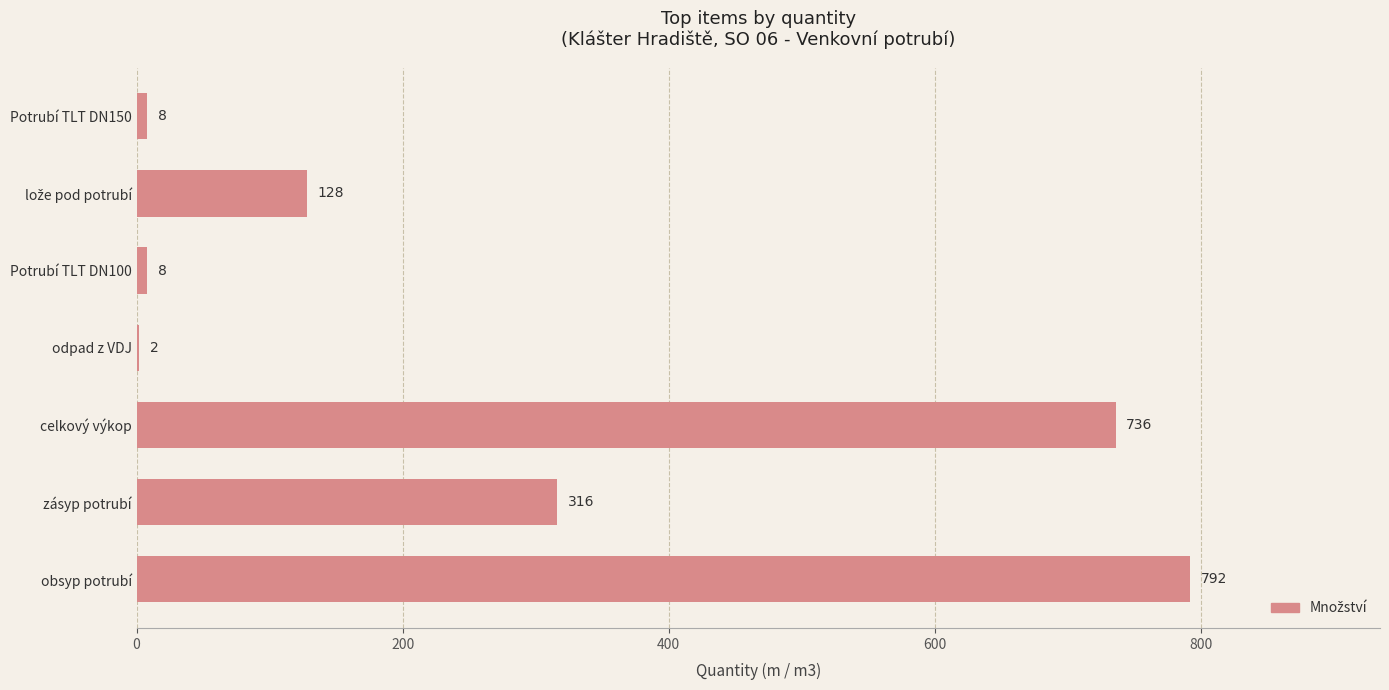

What is the maximum value shown in the chart?

792